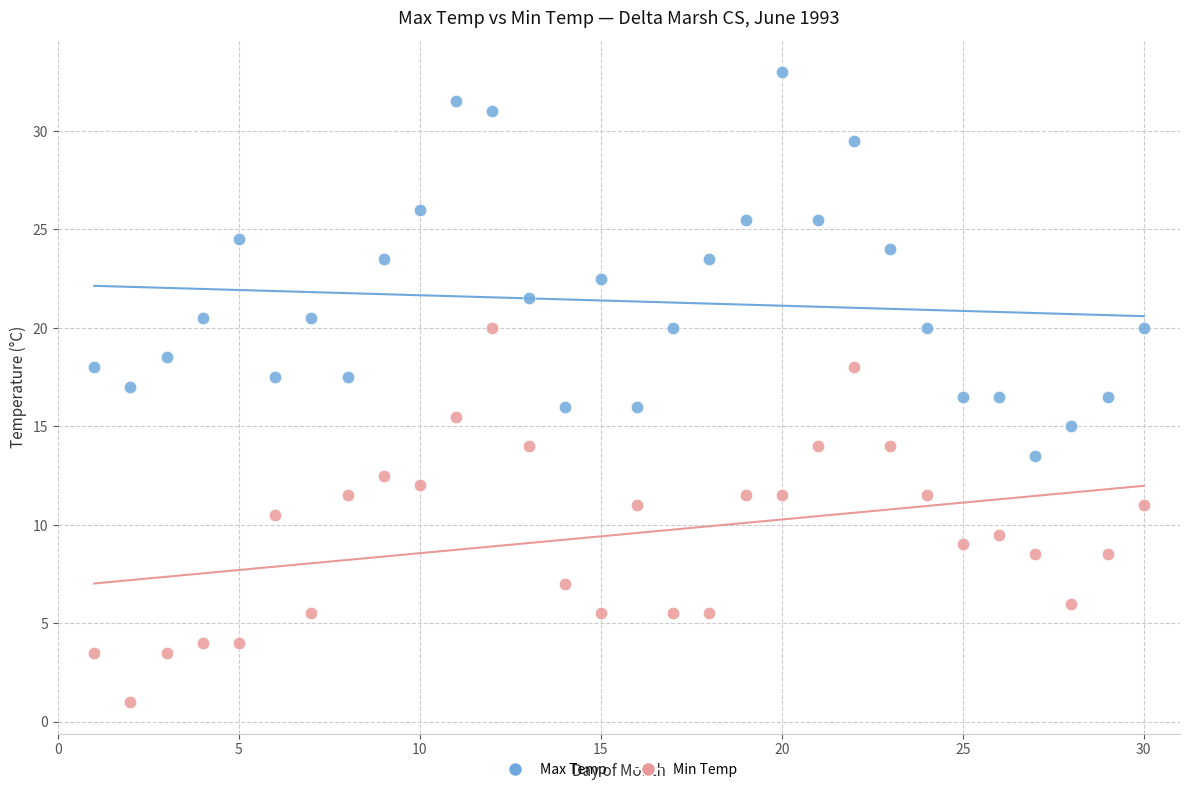

Across all data points, what is the range of Y values (max minus min)?

32.0